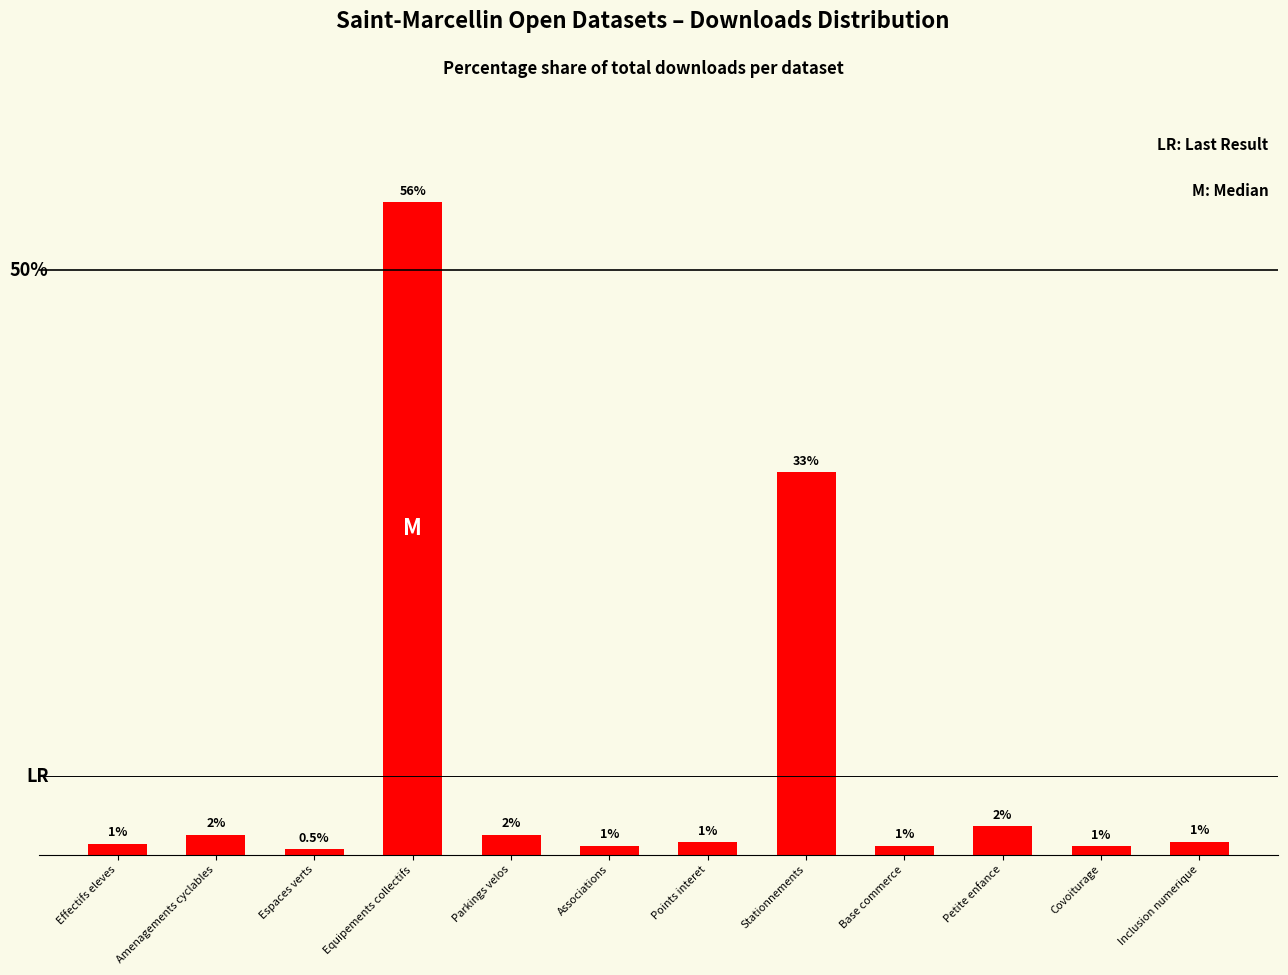

Does the chart contain any negative values?

No